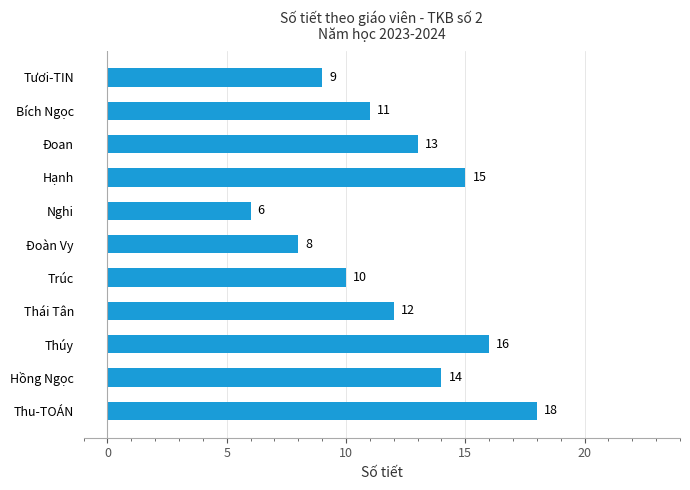

Reading bottom to top, transcribe all the data shown in this chart.

18	14	16	12	10	8	6	15	13	11	9